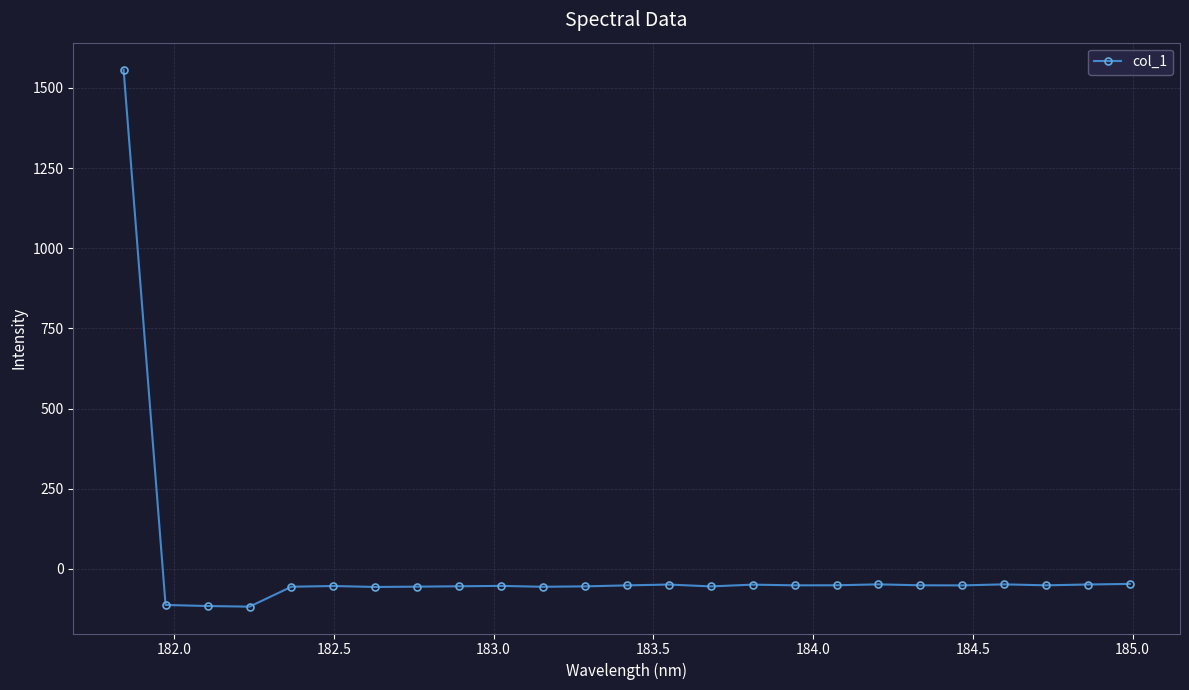

How many values are above zero?

1